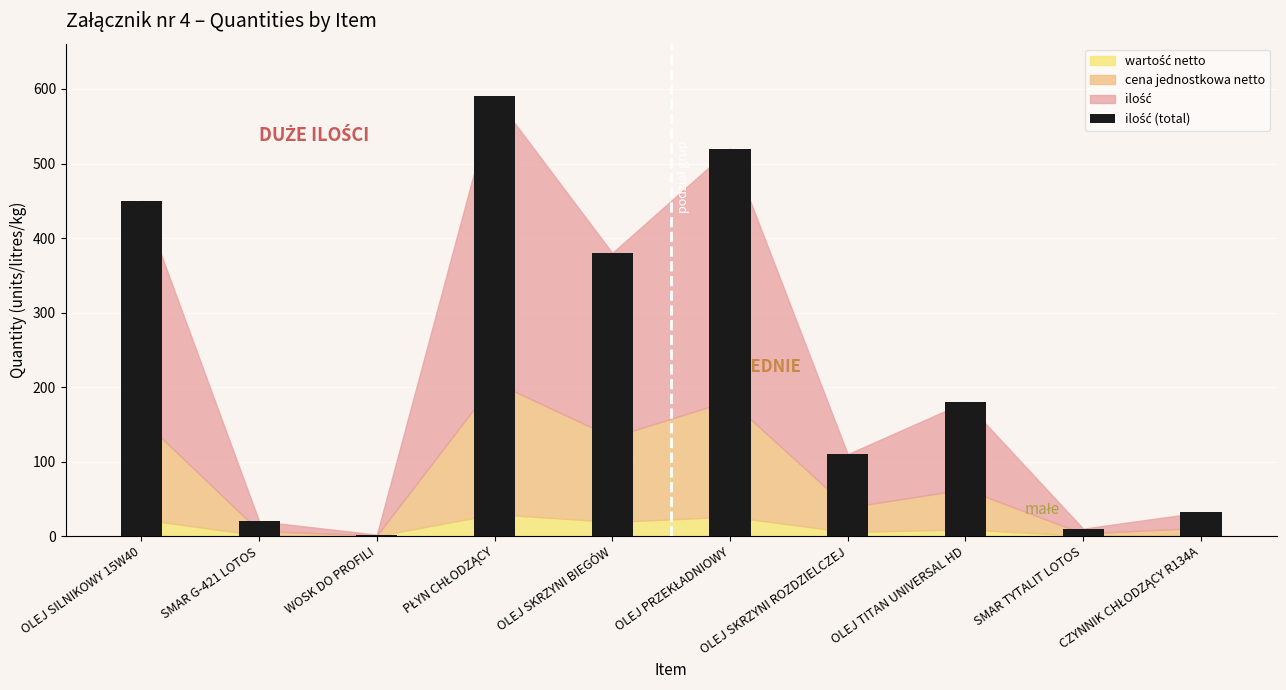

What is the difference between the maximum and minimum values?

588